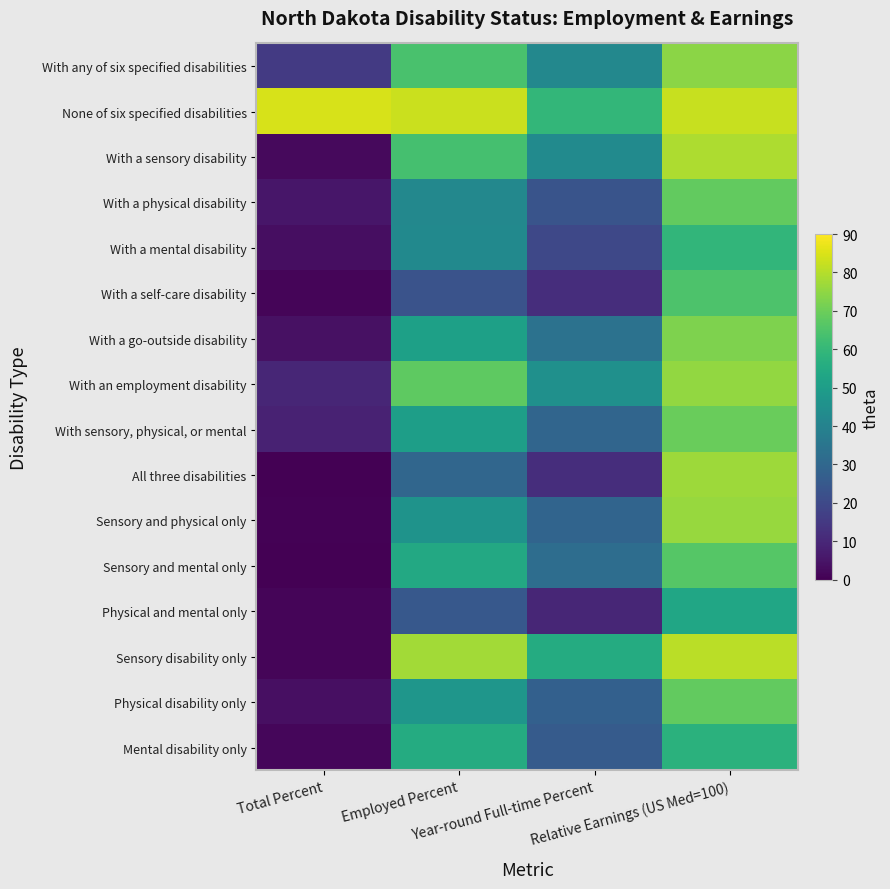

Reading left to right, transcribe all the data shown in this chart.

With any of six specified disabilities: Total Percent=15.4	Employed Percent=64.0	Year-round Full-time Percent=41.9	Relative Earnings (US Med=100)=74.2
None of six specified disabilities: Total Percent=84.6	Employed Percent=82.7	Year-round Full-time Percent=59.5	Relative Earnings (US Med=100)=82.3
With a sensory disability: Total Percent=2.3	Employed Percent=63.5	Year-round Full-time Percent=42.9	Relative Earnings (US Med=100)=79.1
With a physical disability: Total Percent=5.5	Employed Percent=41.9	Year-round Full-time Percent=23.4	Relative Earnings (US Med=100)=68.4
With a mental disability: Total Percent=3.2	Employed Percent=42.7	Year-round Full-time Percent=19.6	Relative Earnings (US Med=100)=59.2
With a self-care disability: Total Percent=1.3	Employed Percent=23.2	Year-round Full-time Percent=11.8	Relative Earnings (US Med=100)=64.7
With a go-outside disability: Total Percent=4.1	Employed Percent=51.2	Year-round Full-time Percent=33.8	Relative Earnings (US Med=100)=72.7
With an employment disability: Total Percent=9.8	Employed Percent=67.8	Year-round Full-time Percent=45.1	Relative Earnings (US Med=100)=75.5
With sensory, physical, or mental: Total Percent=8.7	Employed Percent=50.4	Year-round Full-time Percent=29.2	Relative Earnings (US Med=100)=69.6
All three disabilities: Total Percent=0.3	Employed Percent=29.6	Year-round Full-time Percent=11.7	Relative Earnings (US Med=100)=76.9
Sensory and physical only: Total Percent=0.5	Employed Percent=46.2	Year-round Full-time Percent=29.1	Relative Earnings (US Med=100)=76.2
Sensory and mental only: Total Percent=0.2	Employed Percent=54.4	Year-round Full-time Percent=32.3	Relative Earnings (US Med=100)=66.2
Physical and mental only: Total Percent=1.1	Employed Percent=24.9	Year-round Full-time Percent=9.6	Relative Earnings (US Med=100)=53.1
Sensory disability only: Total Percent=1.4	Employed Percent=77.4	Year-round Full-time Percent=55.4	Relative Earnings (US Med=100)=80.8
Physical disability only: Total Percent=3.7	Employed Percent=47.2	Year-round Full-time Percent=27.6	Relative Earnings (US Med=100)=68.3
Mental disability only: Total Percent=1.6	Employed Percent=55.2	Year-round Full-time Percent=26.0	Relative Earnings (US Med=100)=57.6